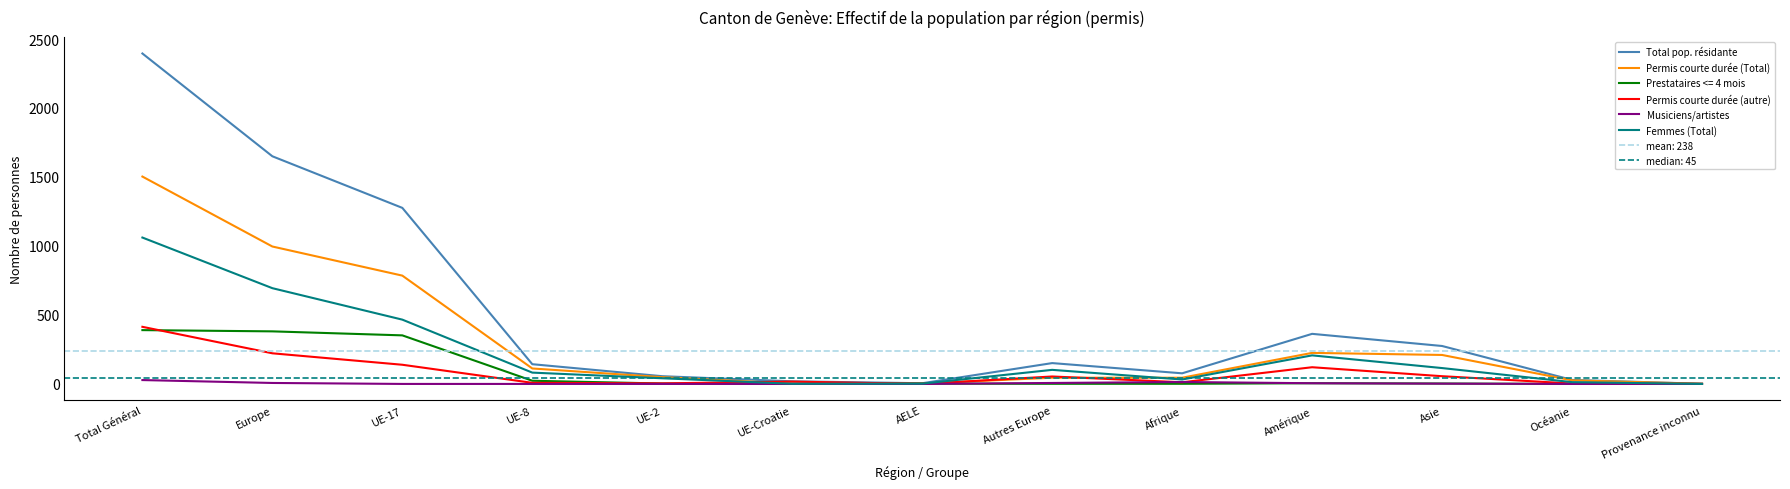

Which category has the highest value in the Permis courte durée (autre) series?

Total Général